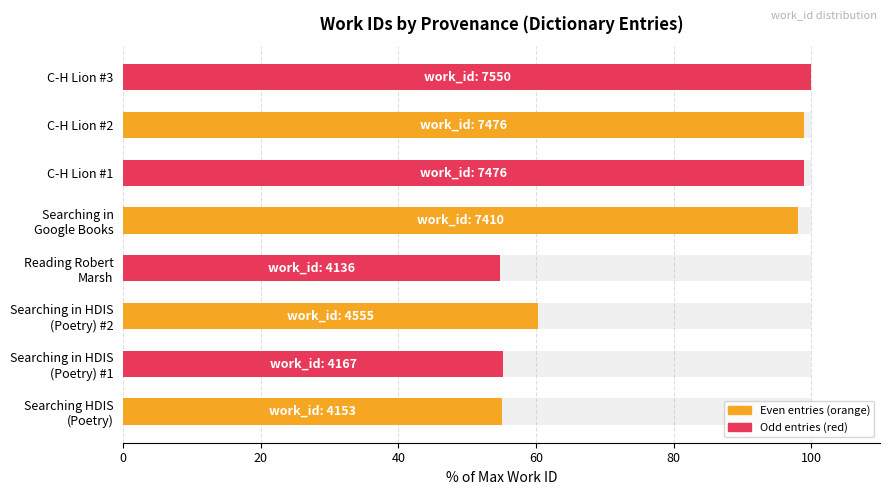

What is the value of the 3rd bar from the left?

60.3